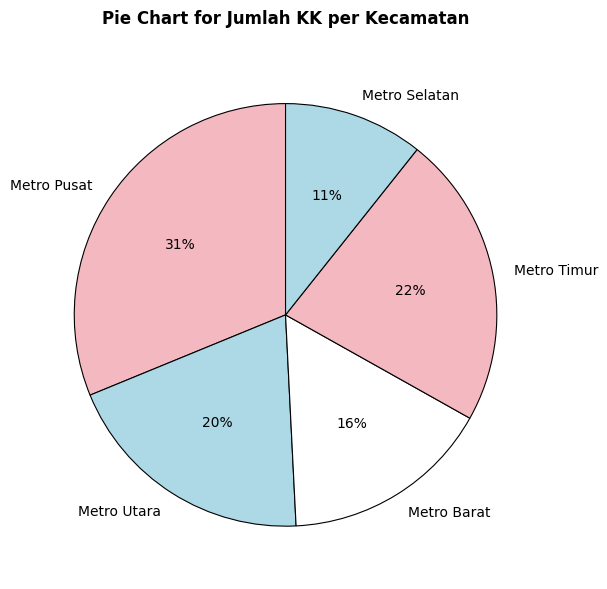

Does Metro Timur account for over 50% of the chart?

No